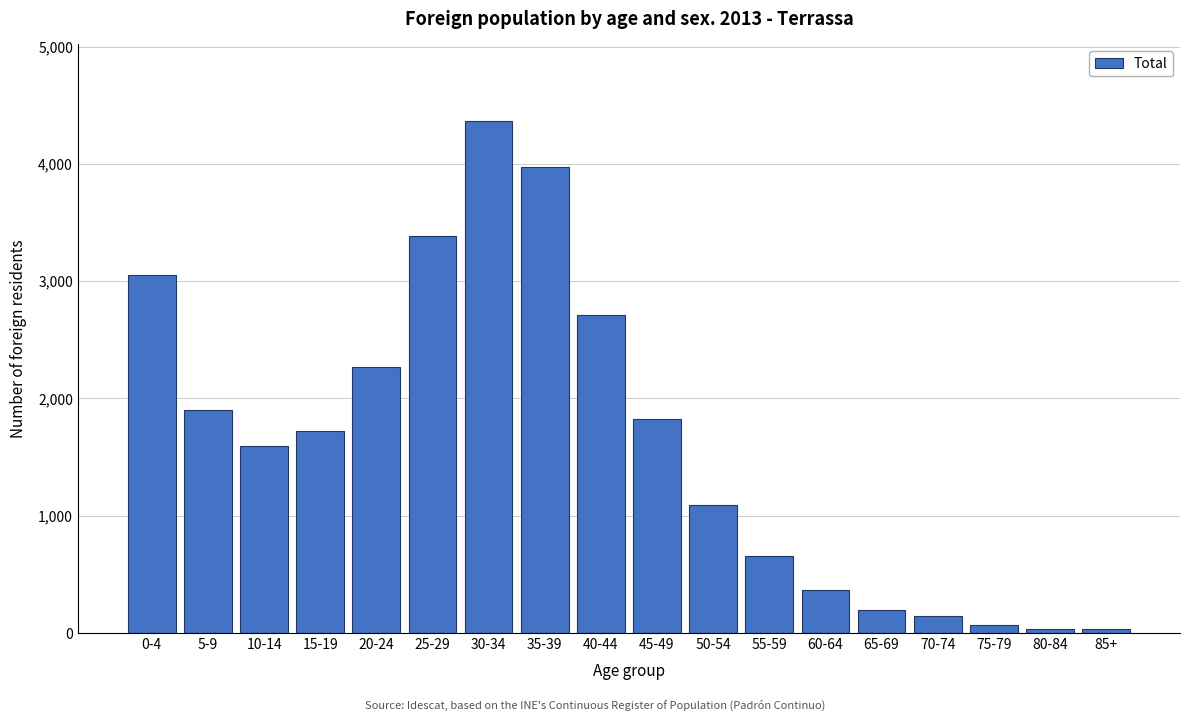

Where is the data nearest to the value 2198?

20-24